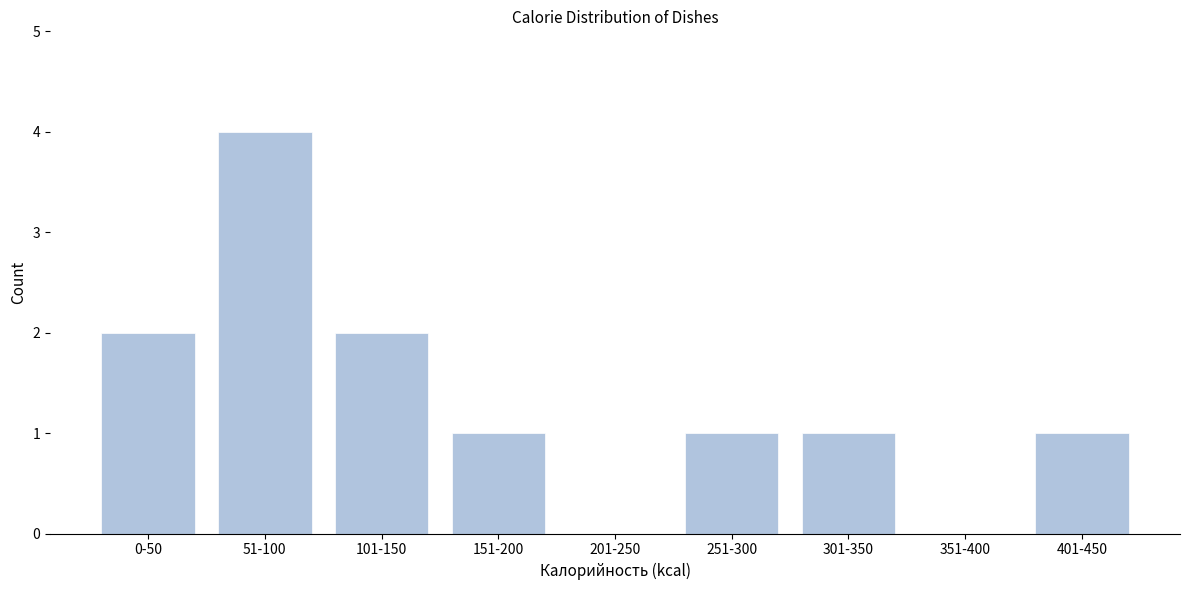

Reading left to right, list all the values displayed in this chart.

0-50=2	51-100=4	101-150=2	151-200=1	201-250=0	251-300=1	301-350=1	351-400=0	401-450=1